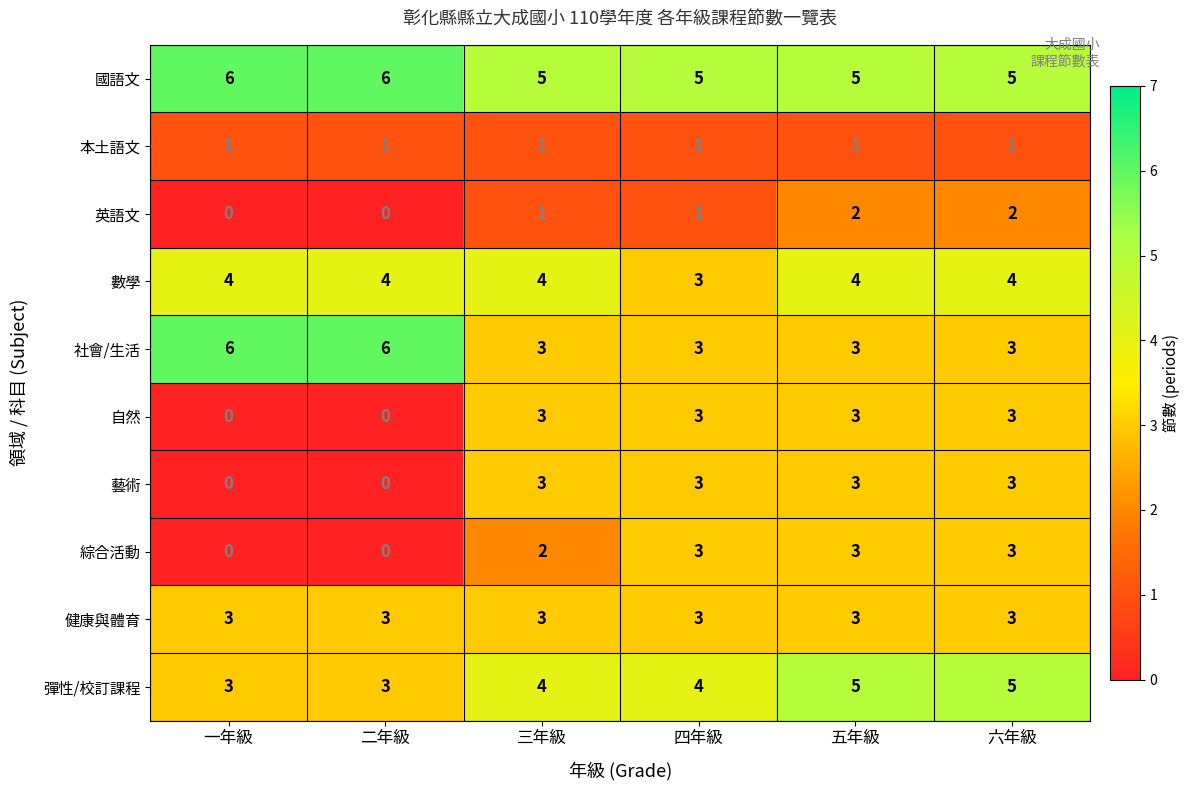

Which series has the largest total across all categories?

國語文